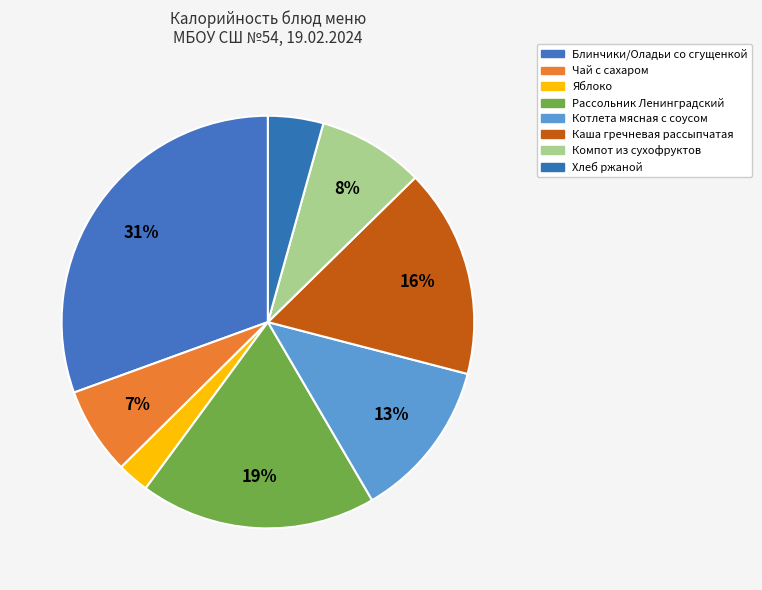

Does any single category account for the majority?

No